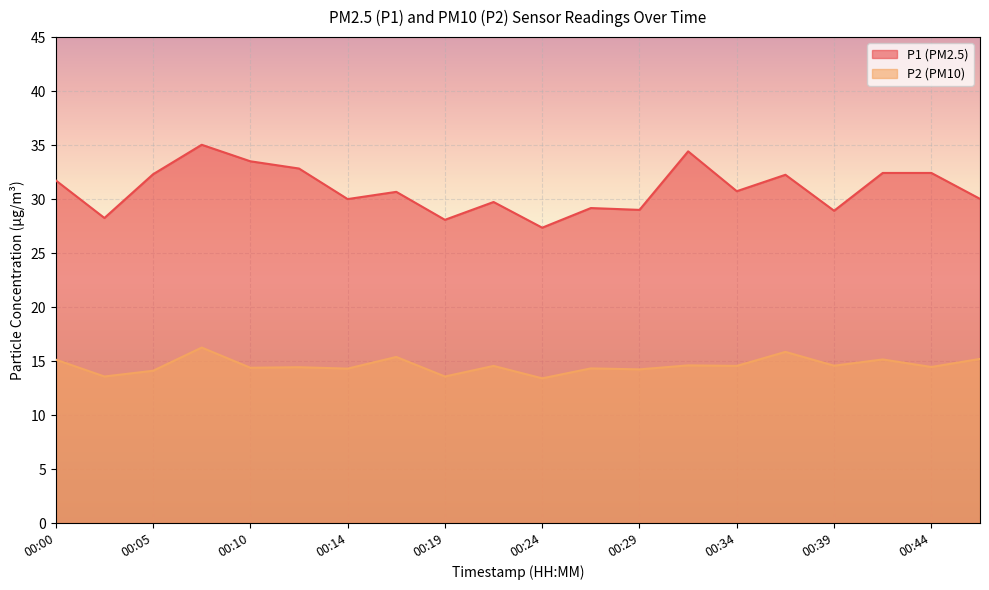

The P2 series shows 13.6 at 00:19. True or false?

True